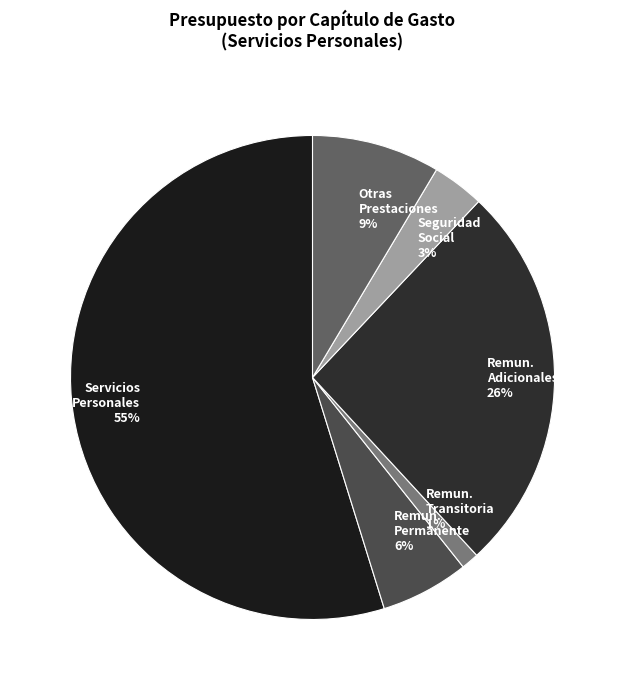

How many slices are in this pie chart?

6